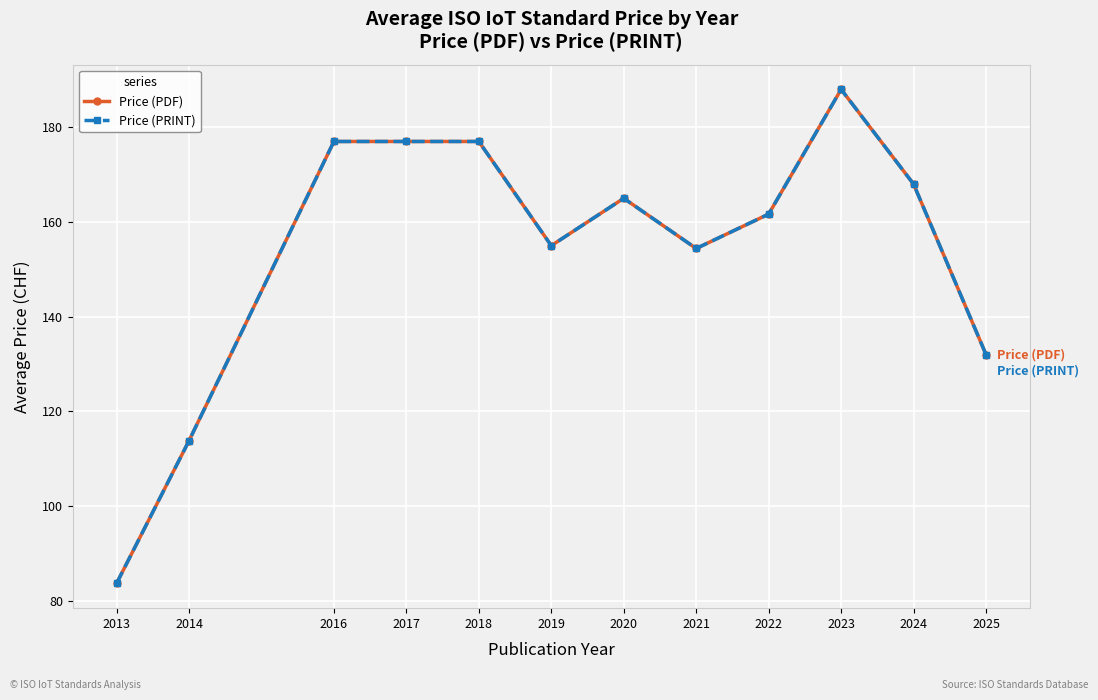

What is the lowest value of the Price (PDF) series?

83.7